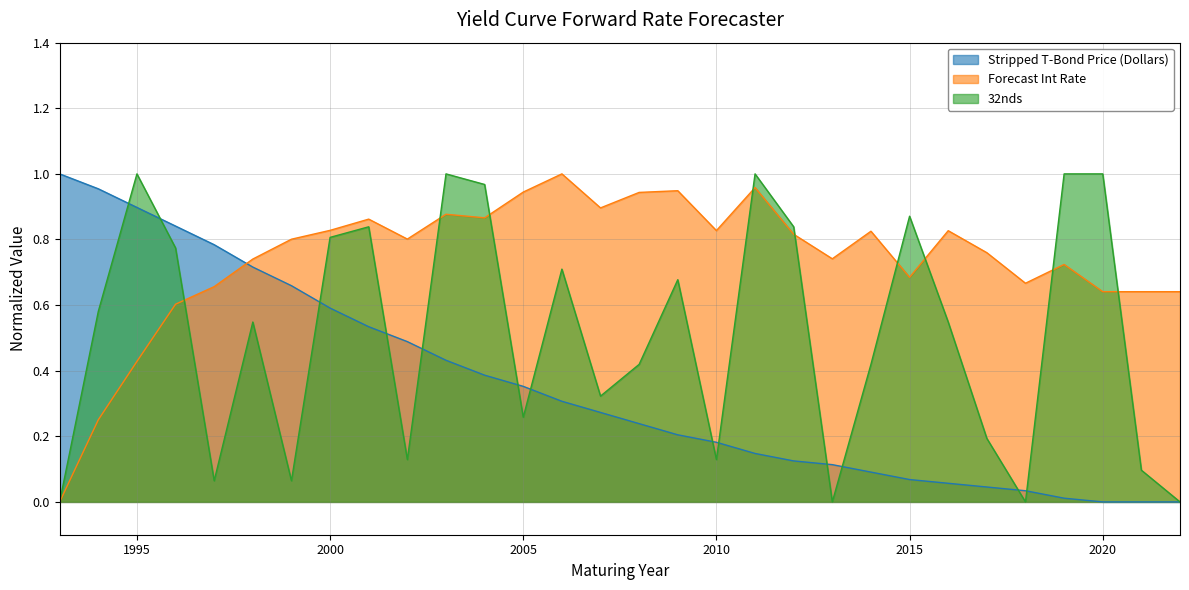

List the series in order of their overall mean, highest first.

Forecast Int Rate, 32nds, Stripped T-Bond Price (Dollars)